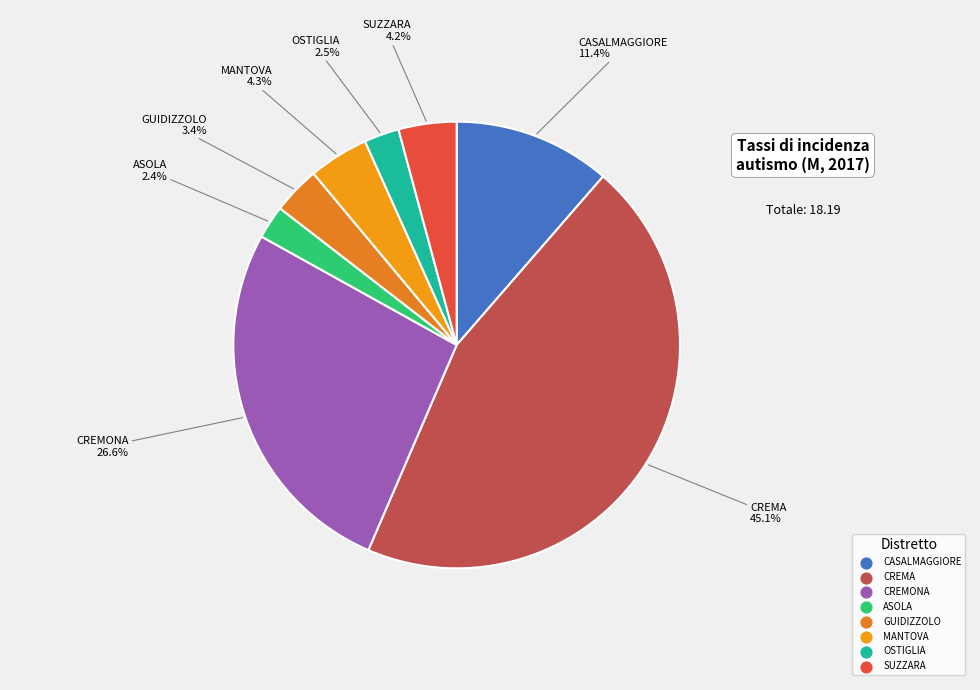

How many slices are in this pie chart?

8